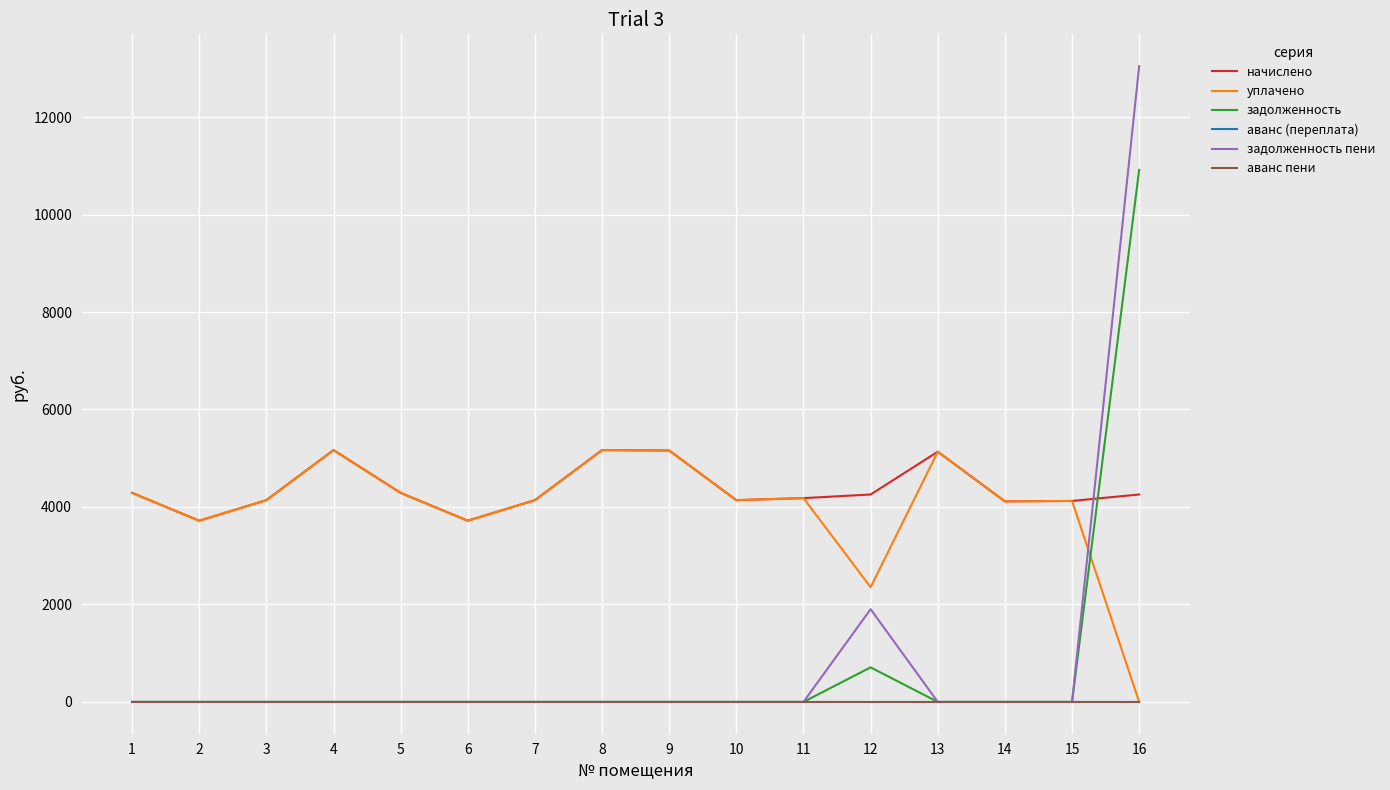

The value of аванс (переплата) at 5 is 0.0. True or false?

True